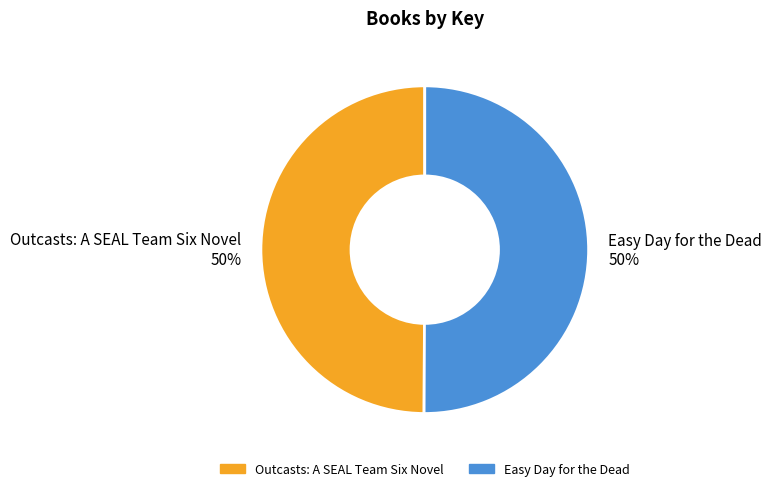

How many segments does this pie chart have?

2